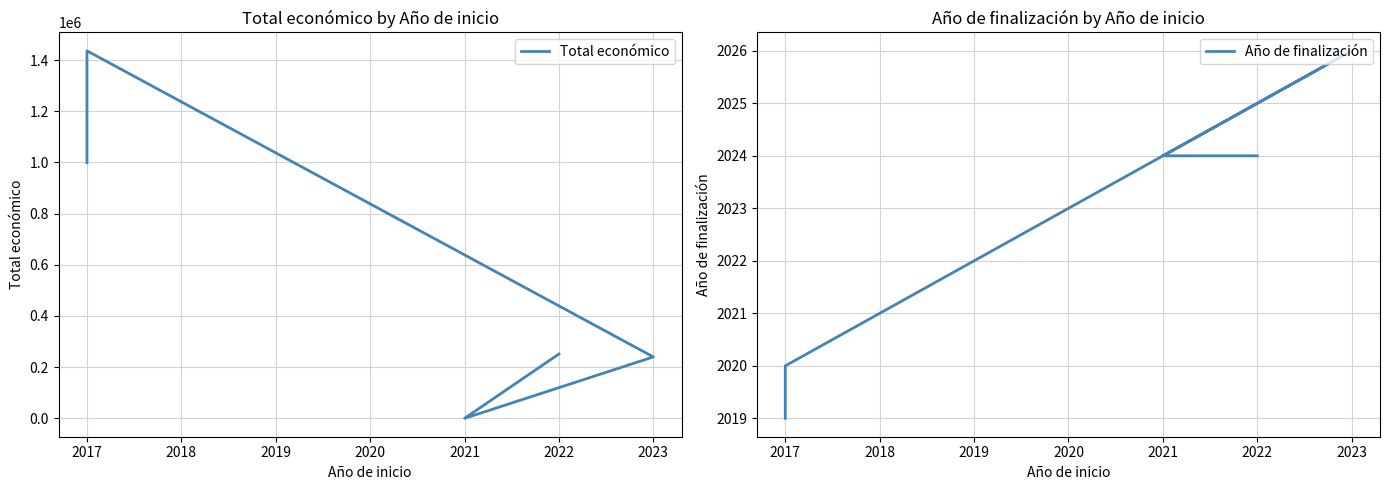

What is the maximum value shown in the chart?

1436178